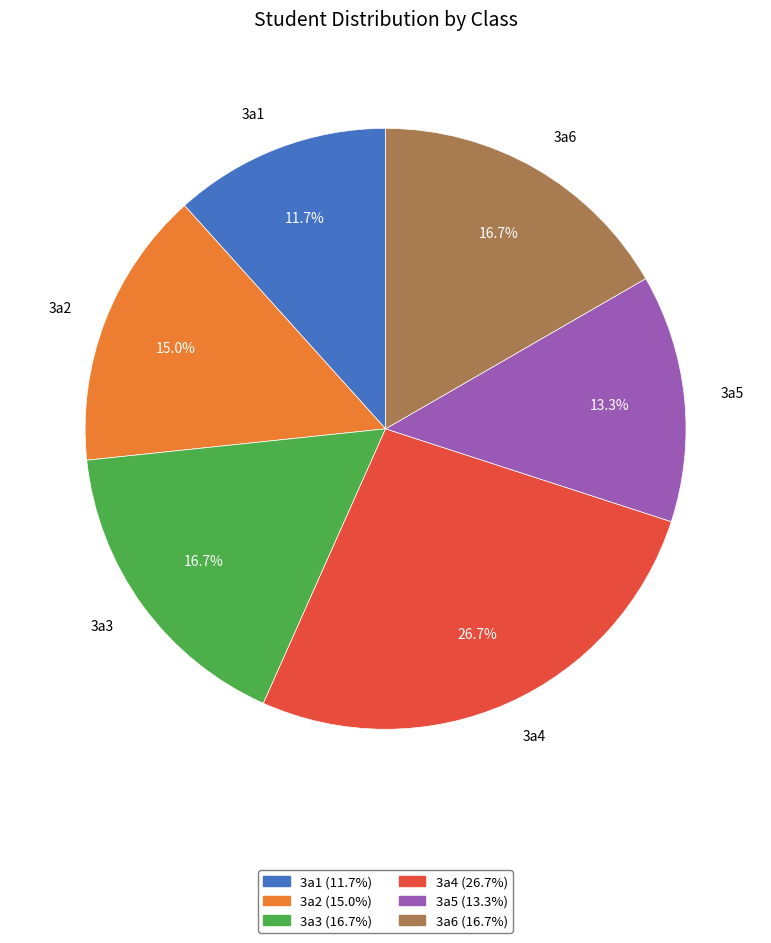

To the nearest percent, what is the combined percentage of 3a5 and 3a6?

30%